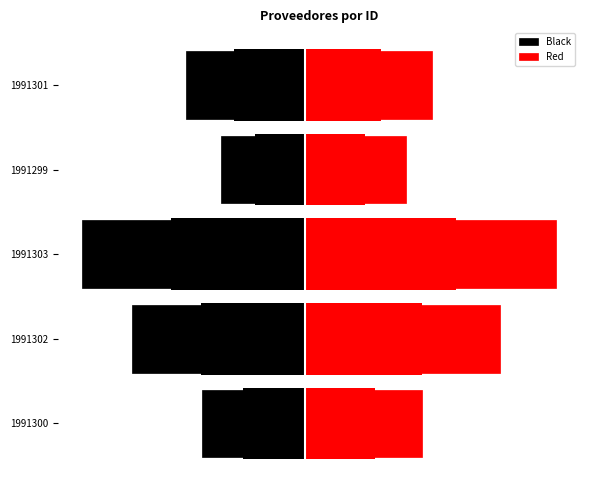

What is the sum of all Red values?

283250